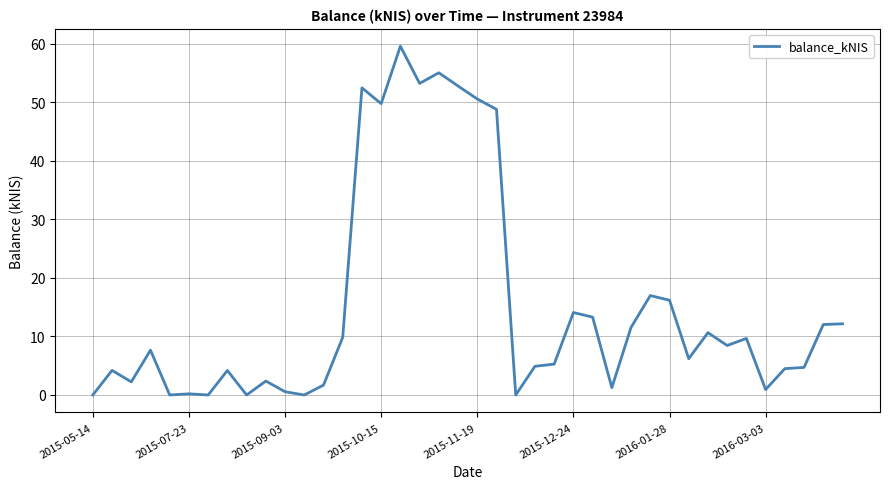

What is the maximum value shown in the chart?

59.5